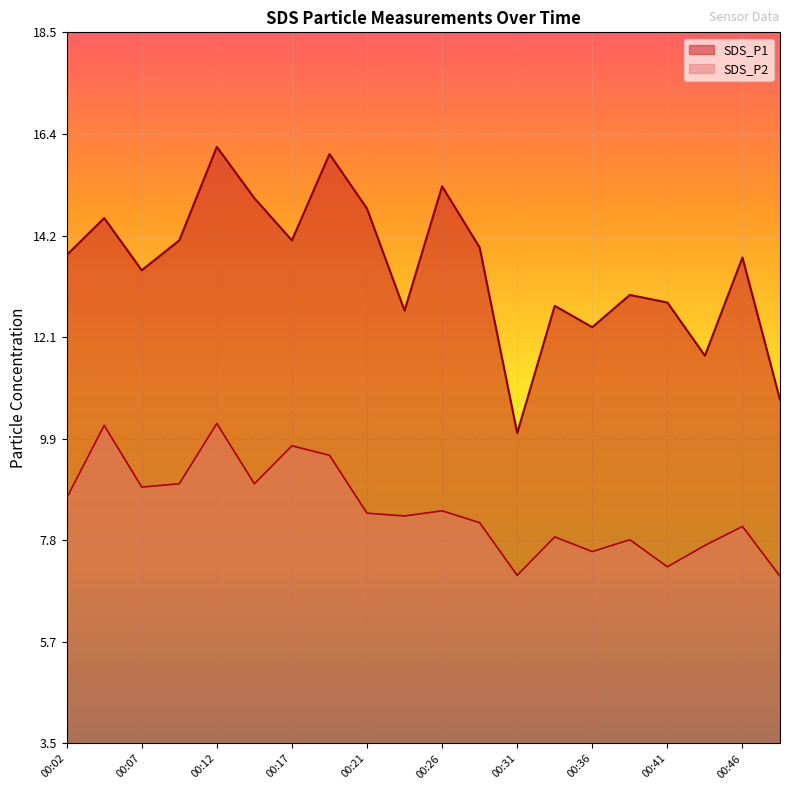

Reading left to right, list all the values displayed in this chart.

SDS_P1: 00:02=13.8	00:04=14.6	00:07=13.5	00:09=14.1	00:12=16.1	00:14=15.0	00:17=14.1	00:19=15.9	00:21=14.8	00:24=12.7	00:26=15.3	00:29=14.0	00:31=10.1	00:34=12.8	00:36=12.3	00:38=13.0	00:41=12.8	00:43=11.7	00:46=13.8	00:48=10.8
SDS_P2: 00:02=8.7	00:04=10.2	00:07=8.9	00:09=9.0	00:12=10.3	00:14=9.0	00:17=9.8	00:19=9.6	00:21=8.4	00:24=8.3	00:26=8.4	00:29=8.2	00:31=7.1	00:34=7.9	00:36=7.6	00:38=7.8	00:41=7.2	00:43=7.7	00:46=8.1	00:48=7.0